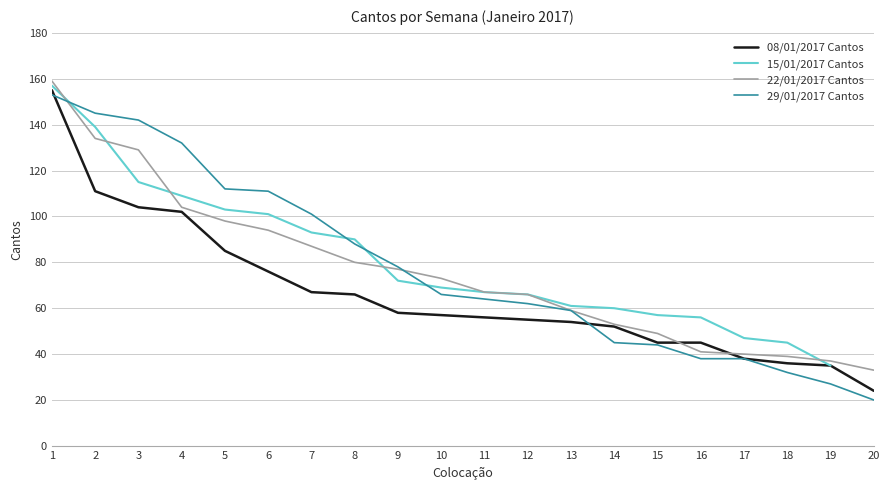

Which category has the lowest value in the 08/01/2017 Cantos series?

20